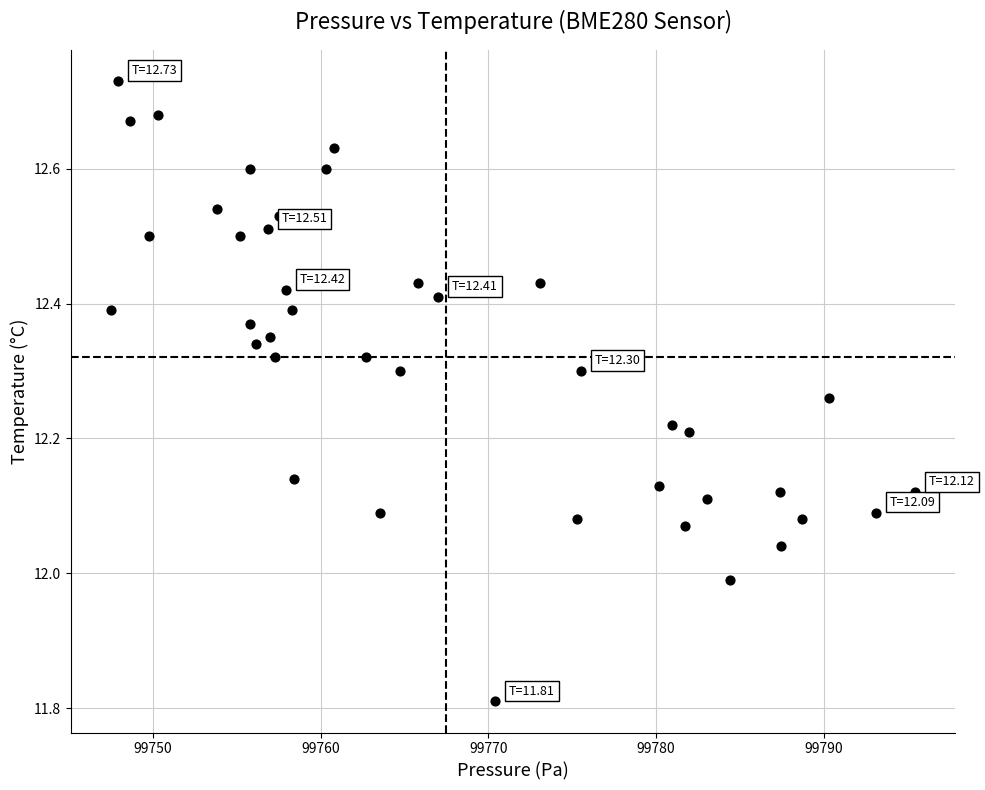

What is the range of X values (max minus min)?

47.9